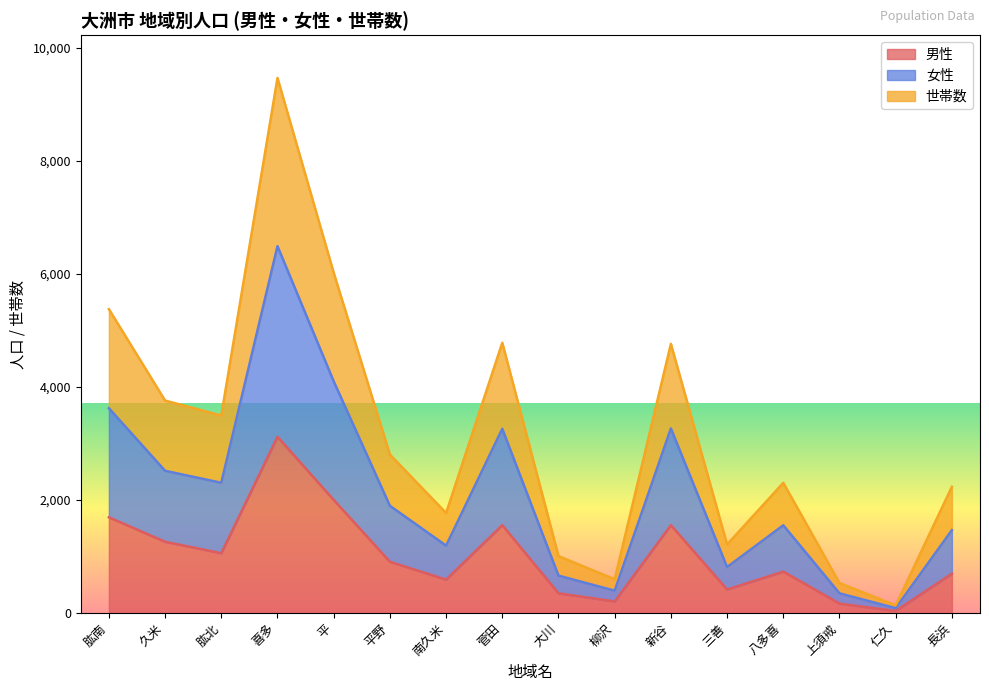

True or false: 女性 has a value of 1346 at 肱北.

False